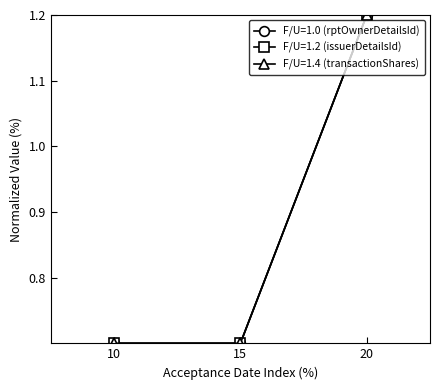

How many lines are shown in the chart?

3